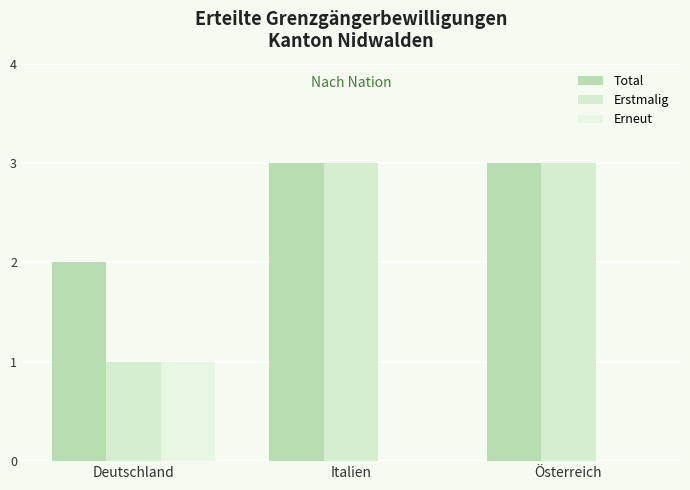

What is the approximate value of Erneut at Deutschland?

1